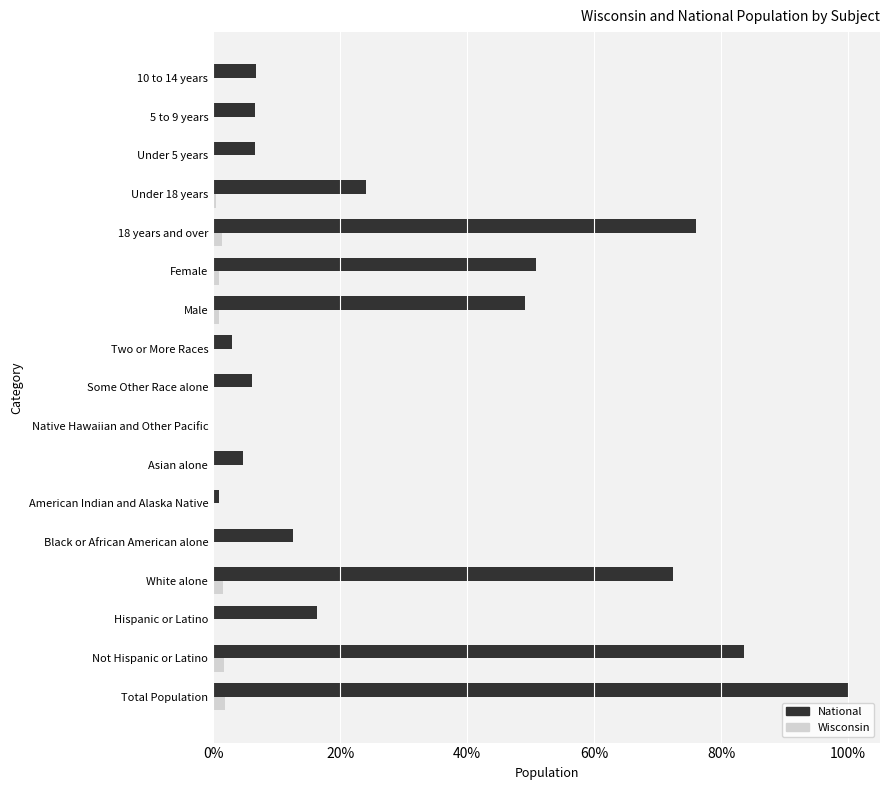

True or false: National has a value of 103.4 at 18 years and over.

False